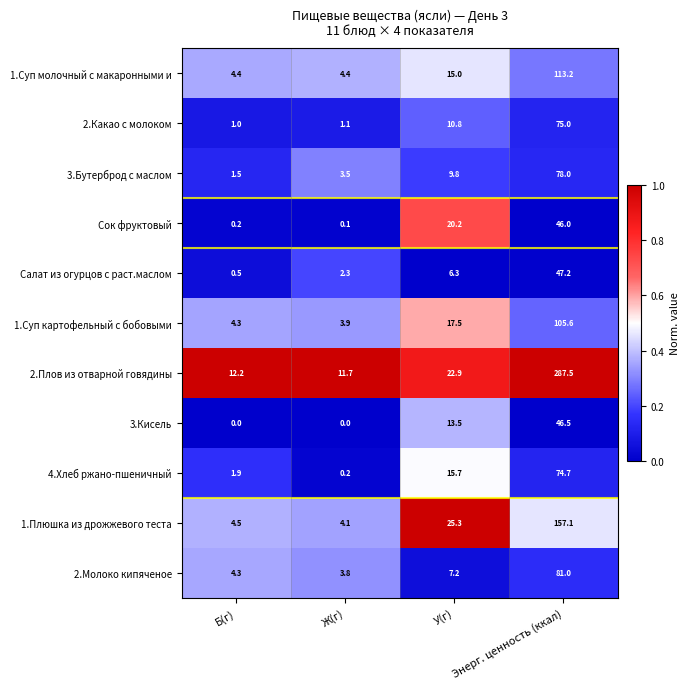

List the labels in order of 2.Плов из отварной говядины value, smallest first.

Ж(г), Б(г), У(г), Энерг. ценность (ккал)